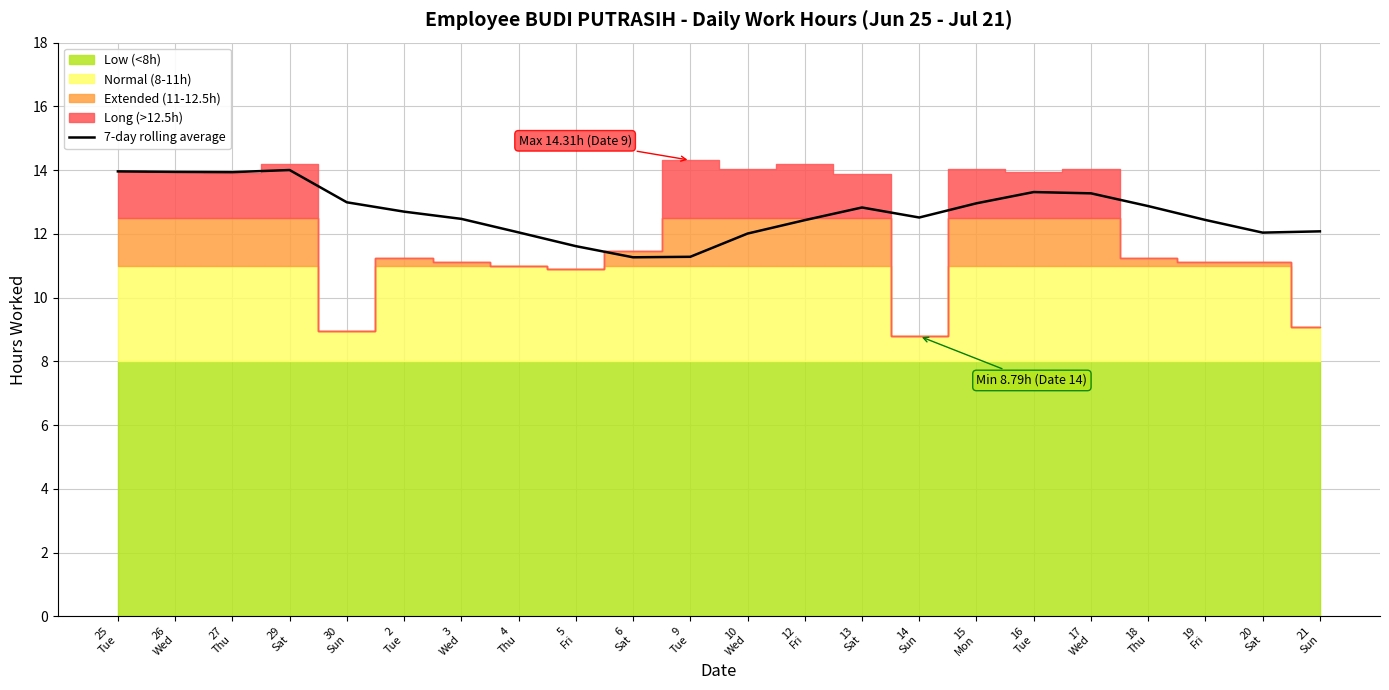

What is the change in value from 9
Tue to 10
Wed?

+0.7